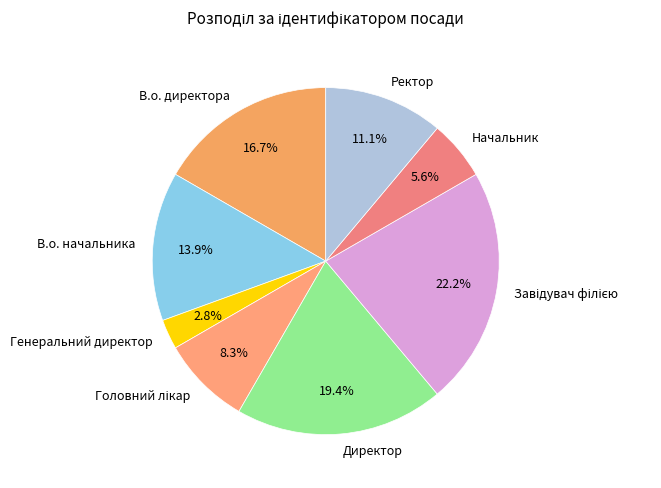

Combined, do Директор and Генеральний директор account for over 50%?

No